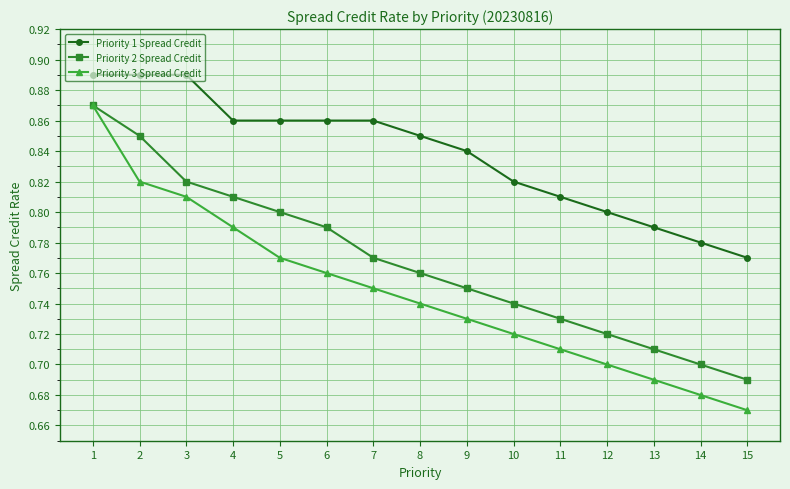

Is this an area chart (filled region under the line)?

No